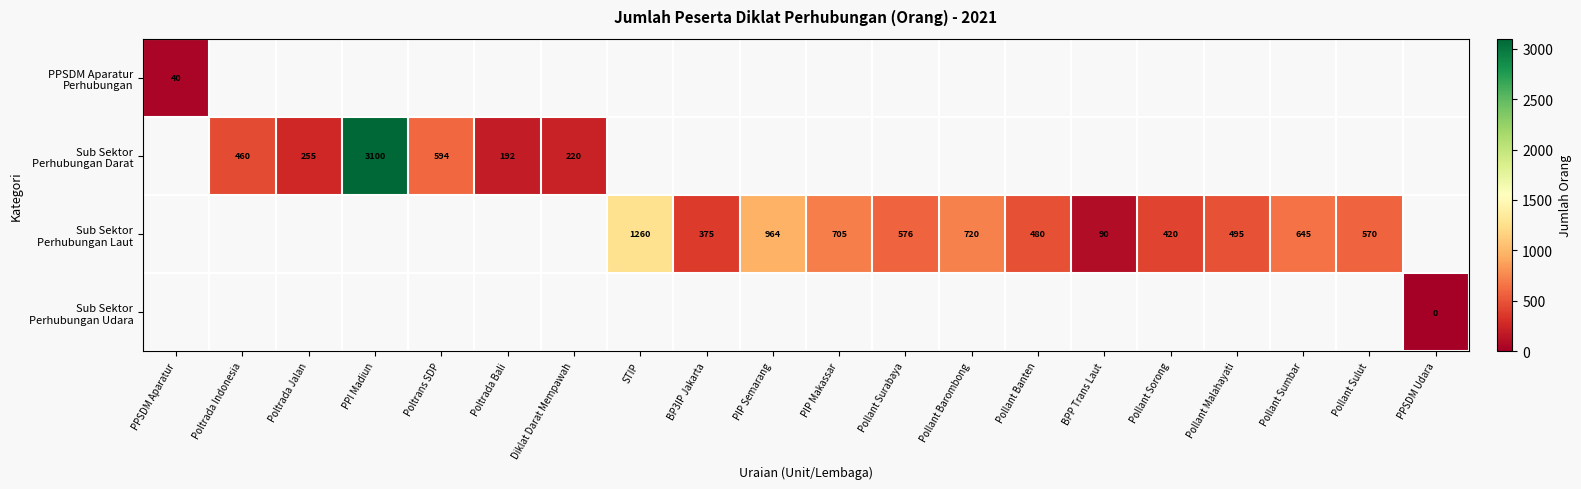

Which category has the lowest value across all series?

PPSDM Udara